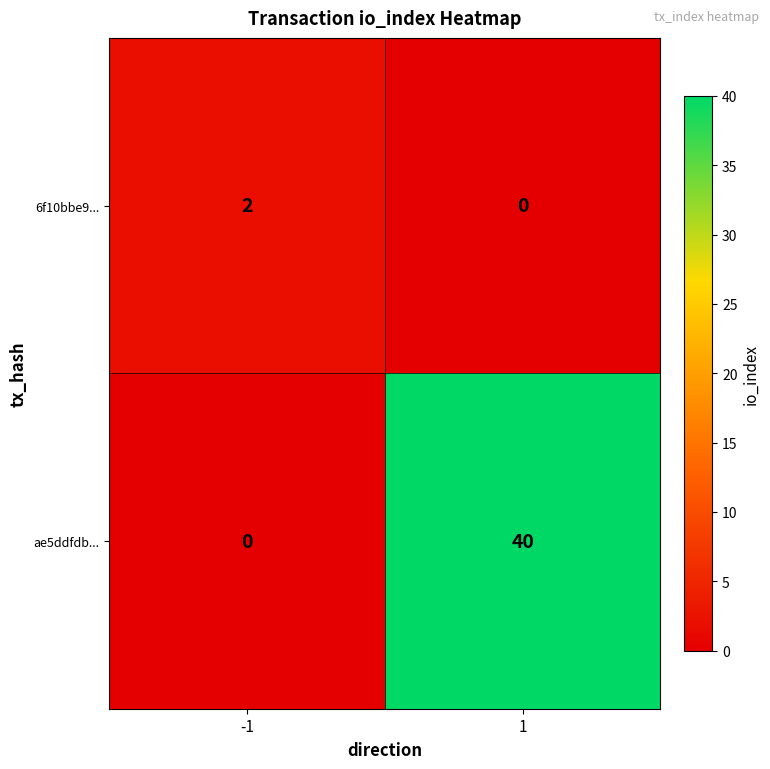

List the series in order of their peak value, lowest first.

6f10bbe9..., ae5ddfdb...